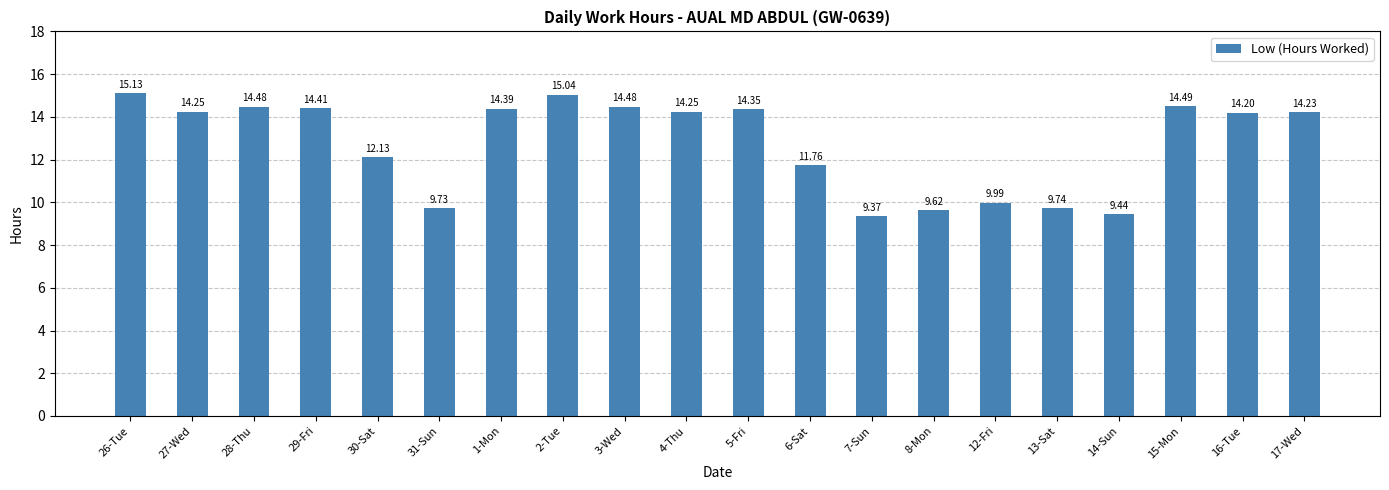

The chart shows a value of 14.2 at 4-Thu. True or false?

True